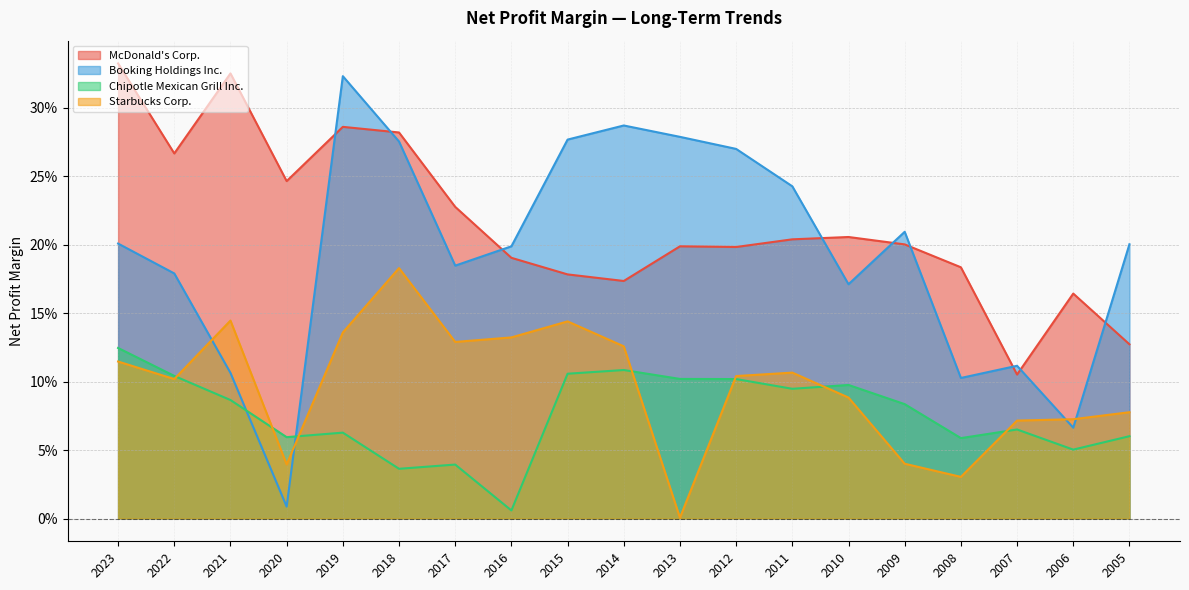

Which series ends up on top after the final intersection of Booking Holdings Inc. and McDonald's Corp.?

Booking Holdings Inc.